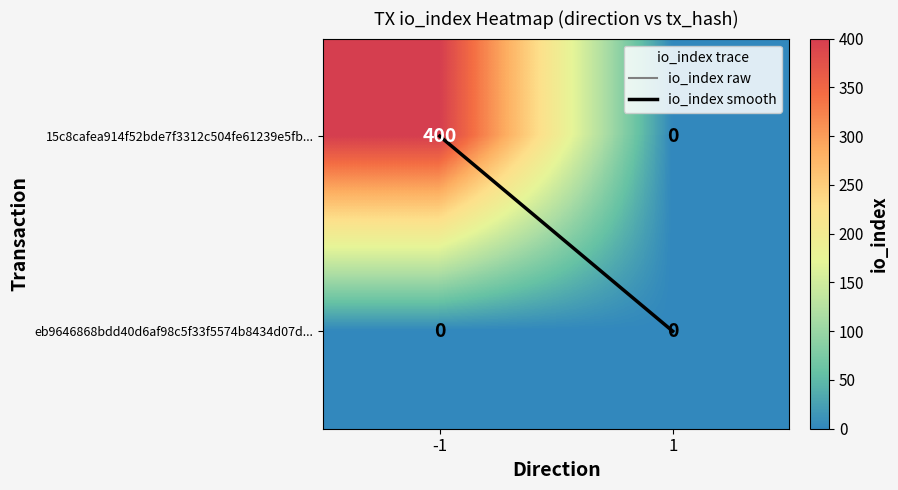

Is it true that eb9646868bdd40d6af98c5f33f5574b8434d07d... equals 0 at -1?

True